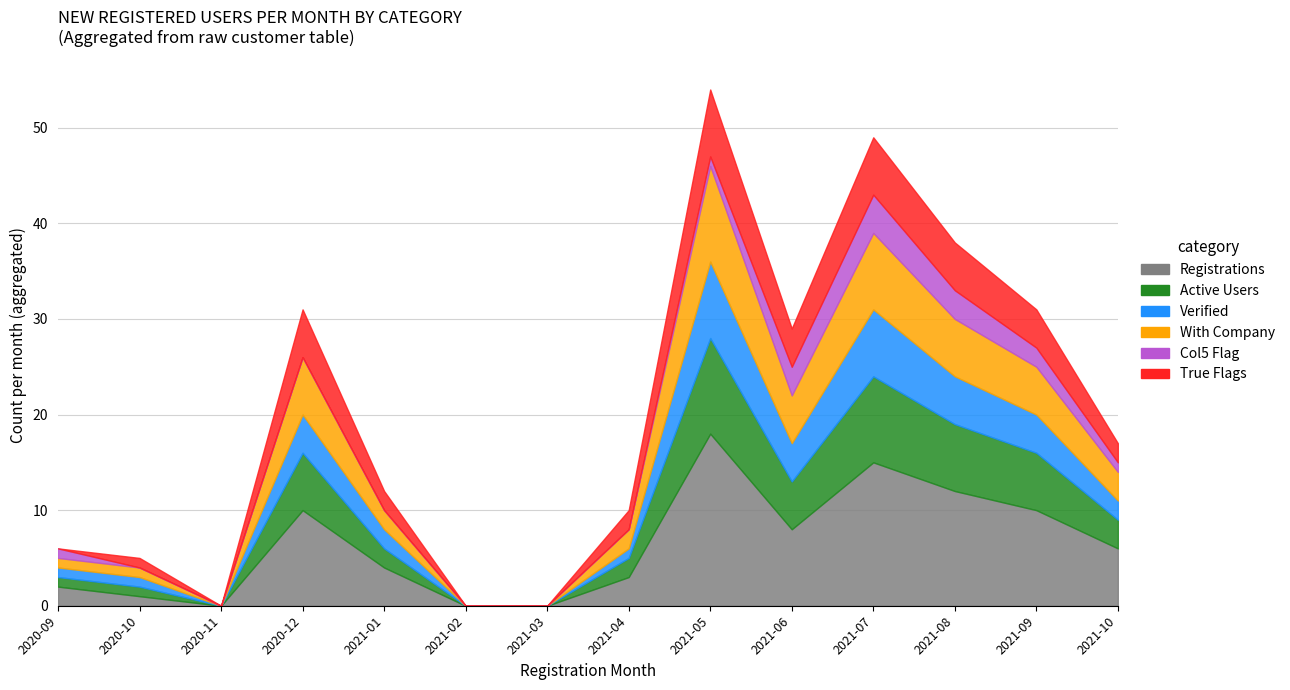

Where does the Active Users series first go above 3?

2020-12